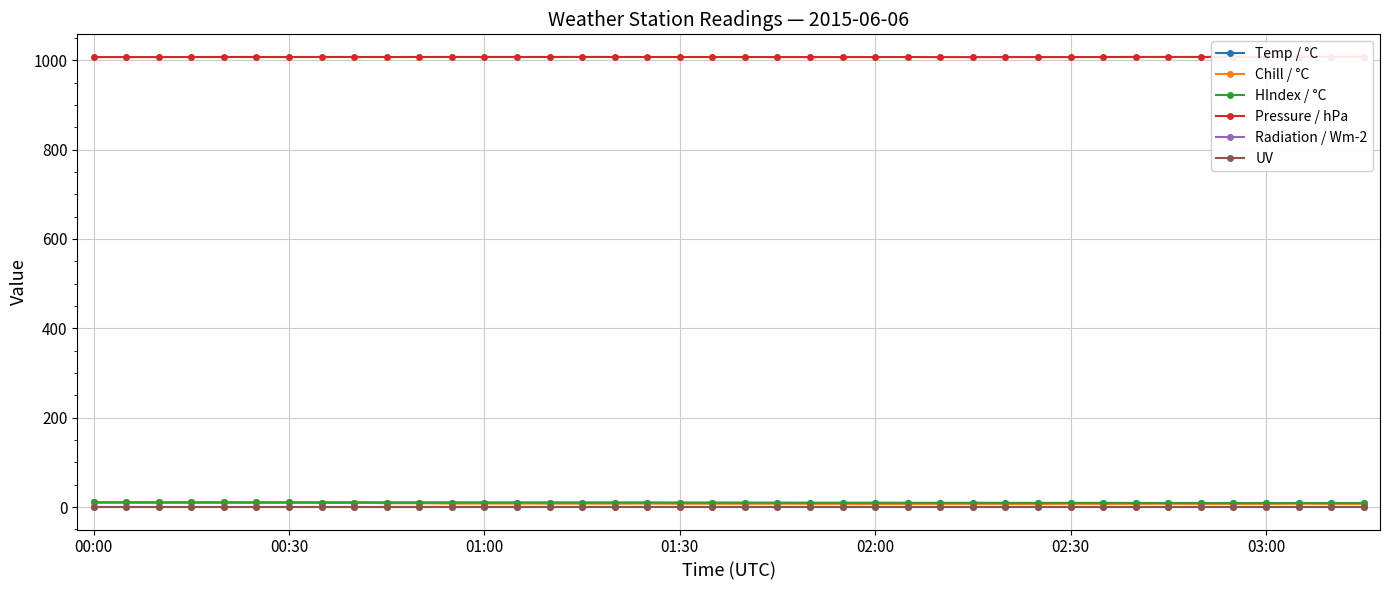

What is the greatest value displayed?

1007.5